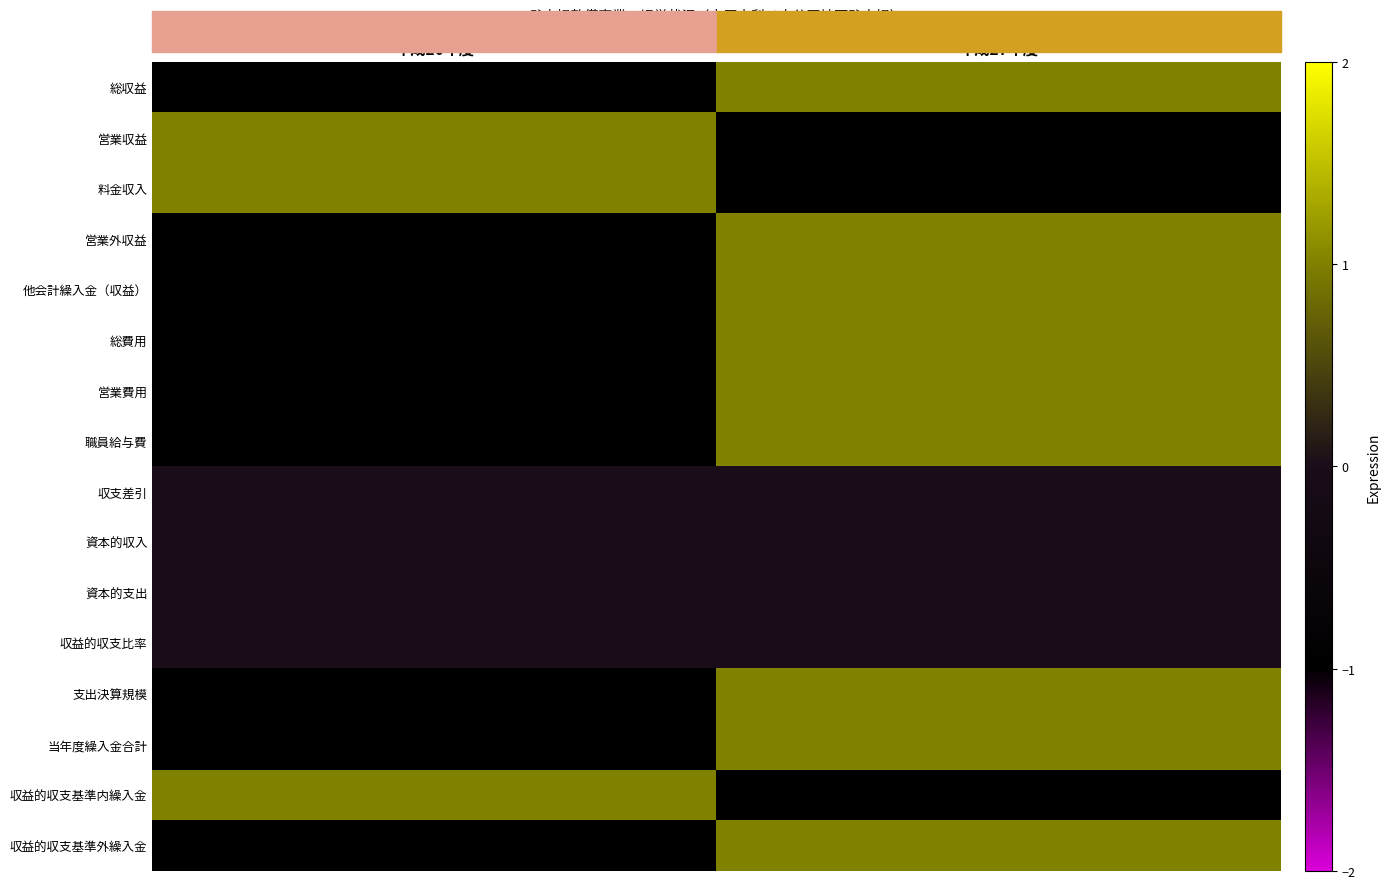

Which series has the largest total across all categories?

総収益